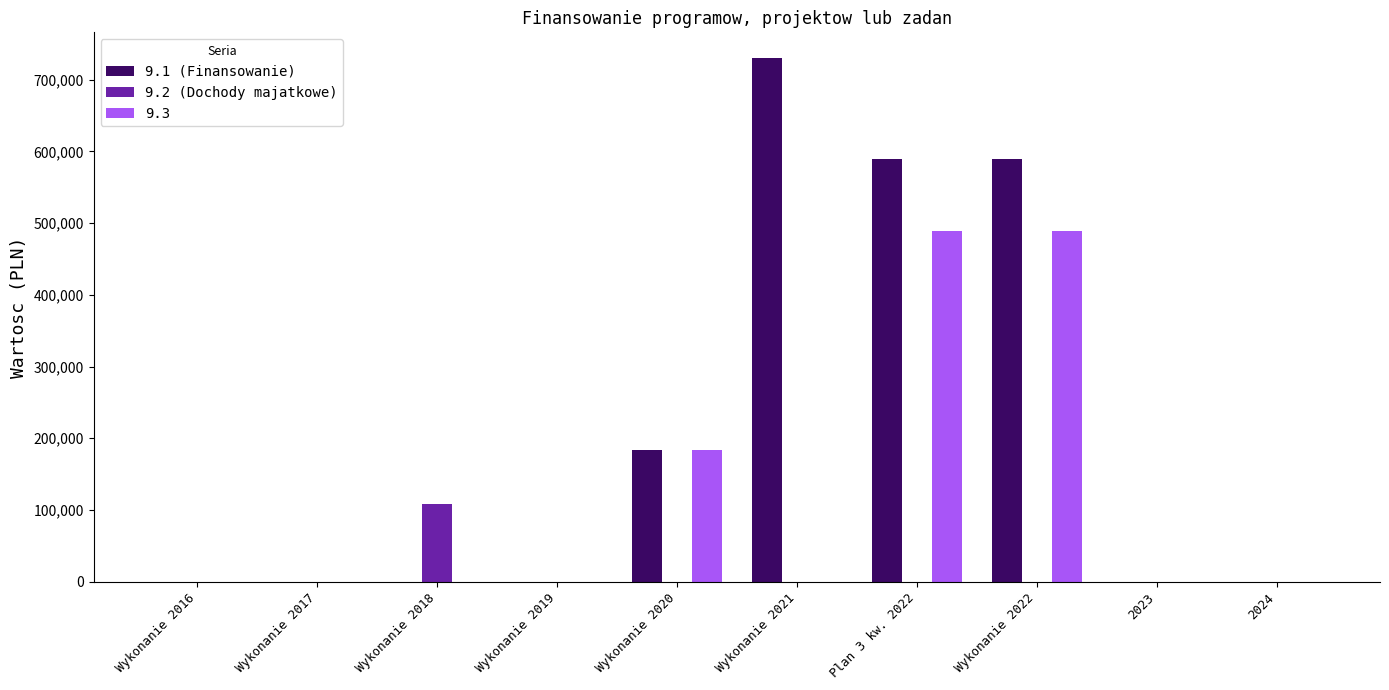

Which series has the largest total across all categories?

9.1 (Finansowanie)